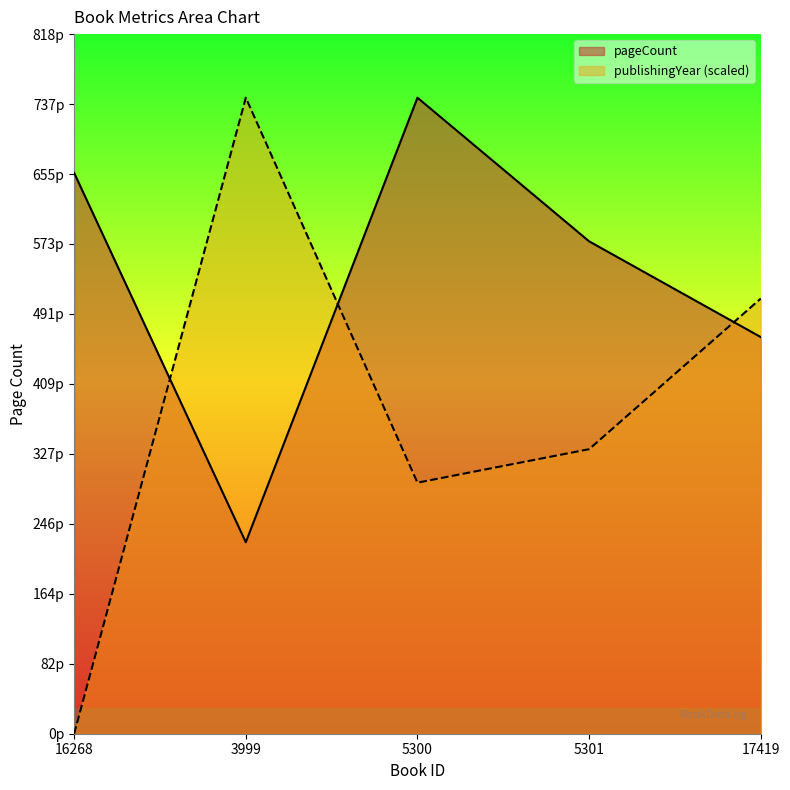

Count the number of categories in the chart.

5